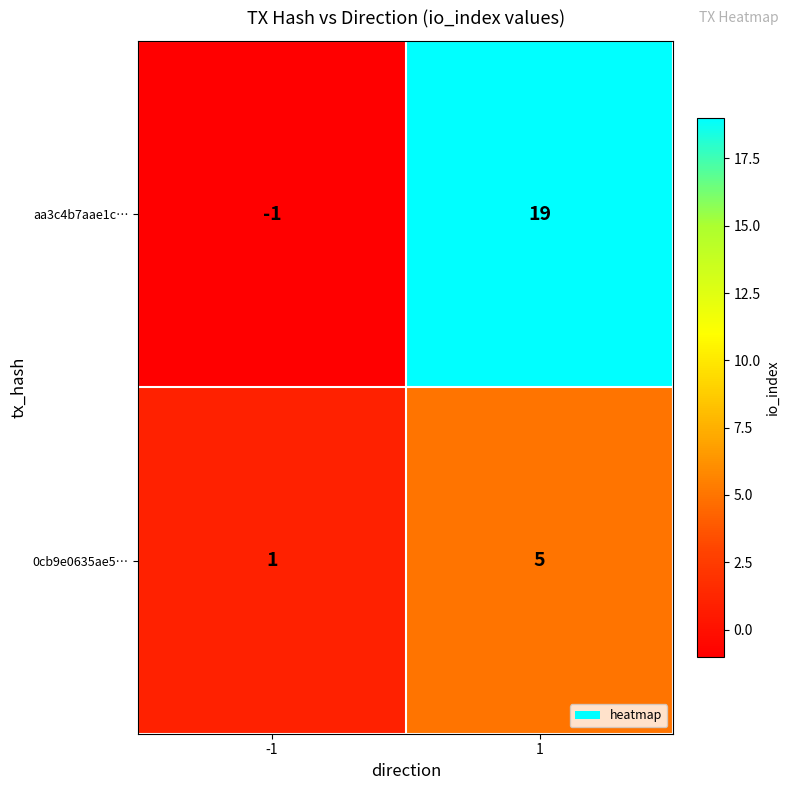

Read the aa3c4b7aae1c… value at 1, to the nearest 5.

20